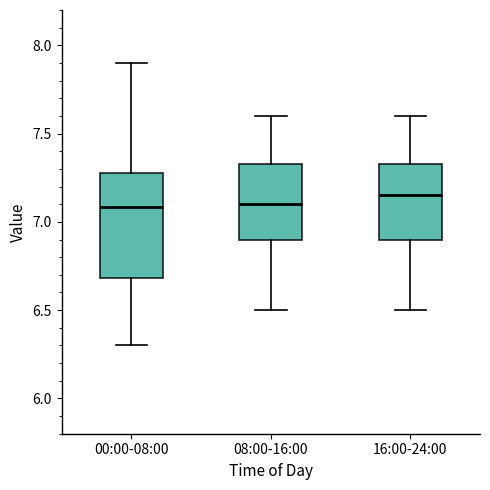

Reading left to right, transcribe this box plot: for each box, give where its median line is, the range the box spans, and where its two whiskers end, as read against the y-axis. The values are not printed on the chart, so give them approximately, as read against the axis.

00:00-08:00: median 7.10, box 6.70 to 7.30, whiskers 6.30 to 7.90
08:00-16:00: median 7.10, box 6.90 to 7.35, whiskers 6.50 to 7.60
16:00-24:00: median 7.15, box 6.90 to 7.35, whiskers 6.50 to 7.60